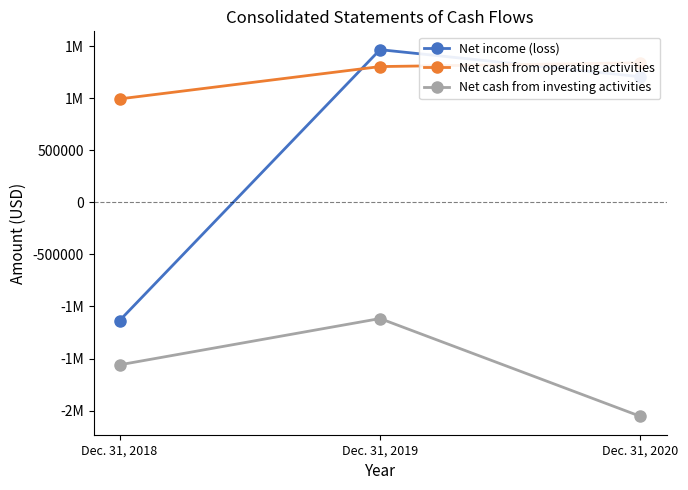

Reading left to right, extract all data points from this chart.

Net income (loss): -1135626	1465659	1205596
Net cash from operating activities: 992870	1303364	1339711
Net cash from investing activities: -1560565	-1115974	-2055513